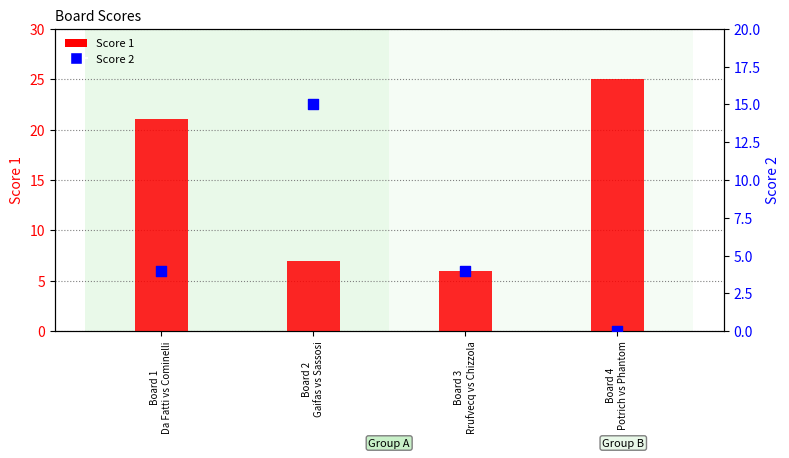

Which series has the largest total across all categories?

Score 1